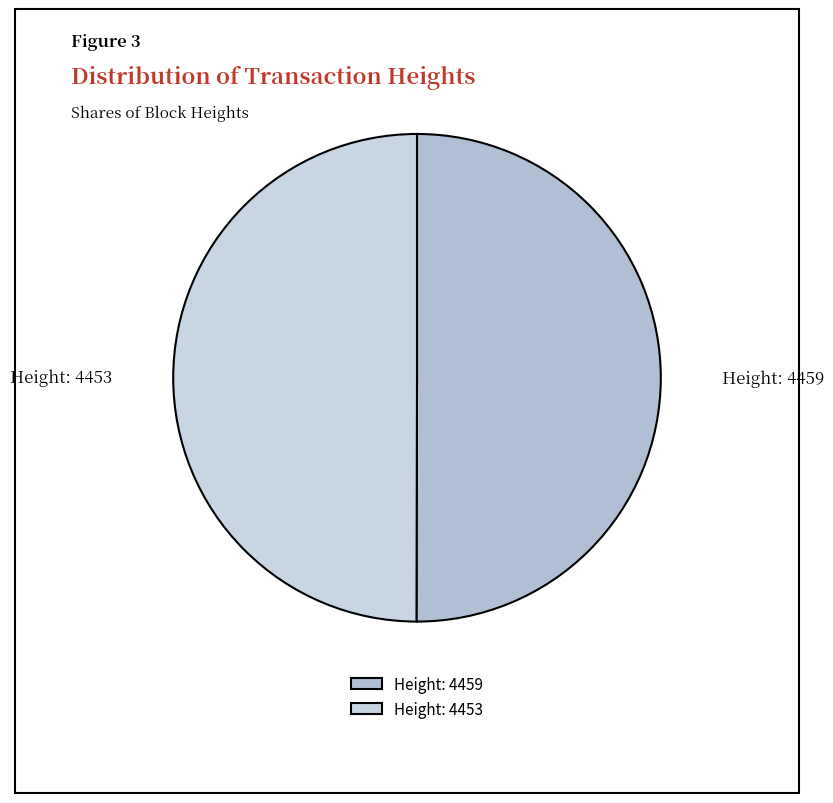

Is it true that Height: 4453 is 50% of the pie?

True